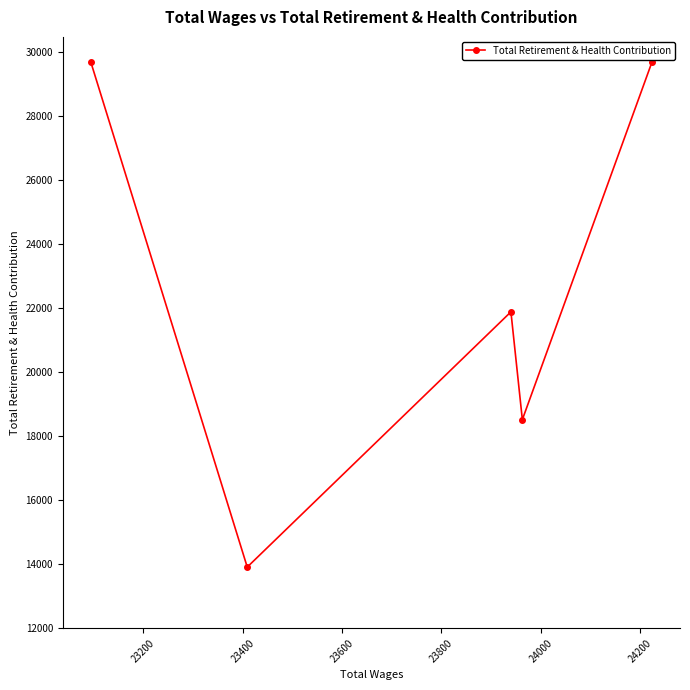

How many lines are shown in the chart?

1